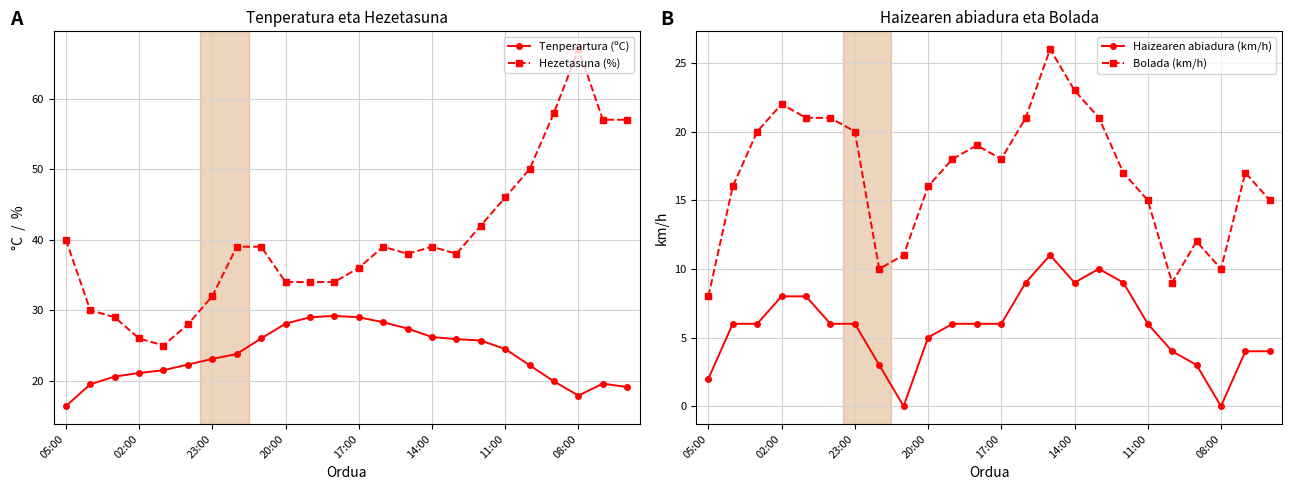

How many values in the Tenperartura (ºC) series exceed 23?

13